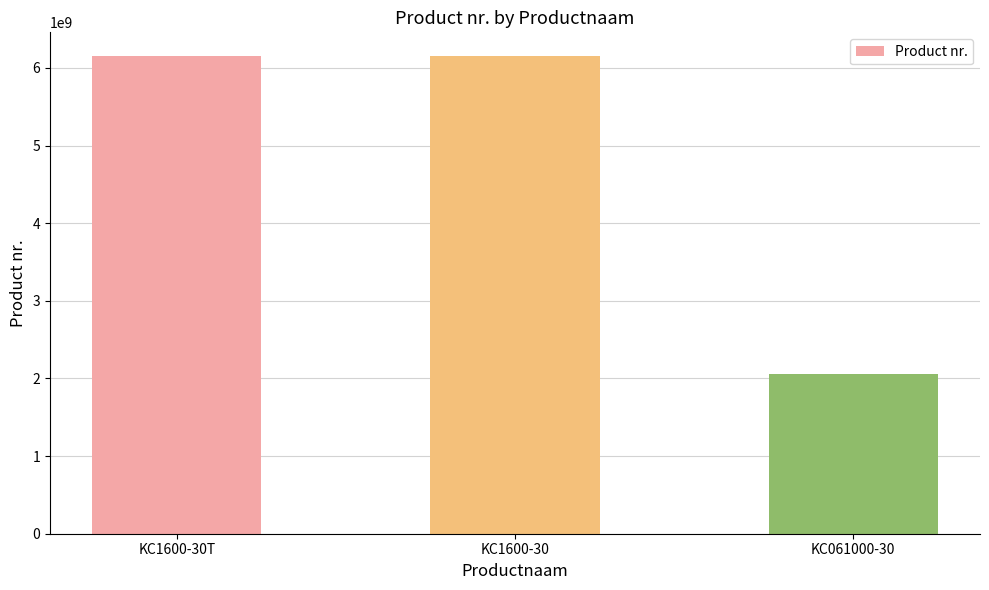

What is the minimum value shown in the chart?

2051466384